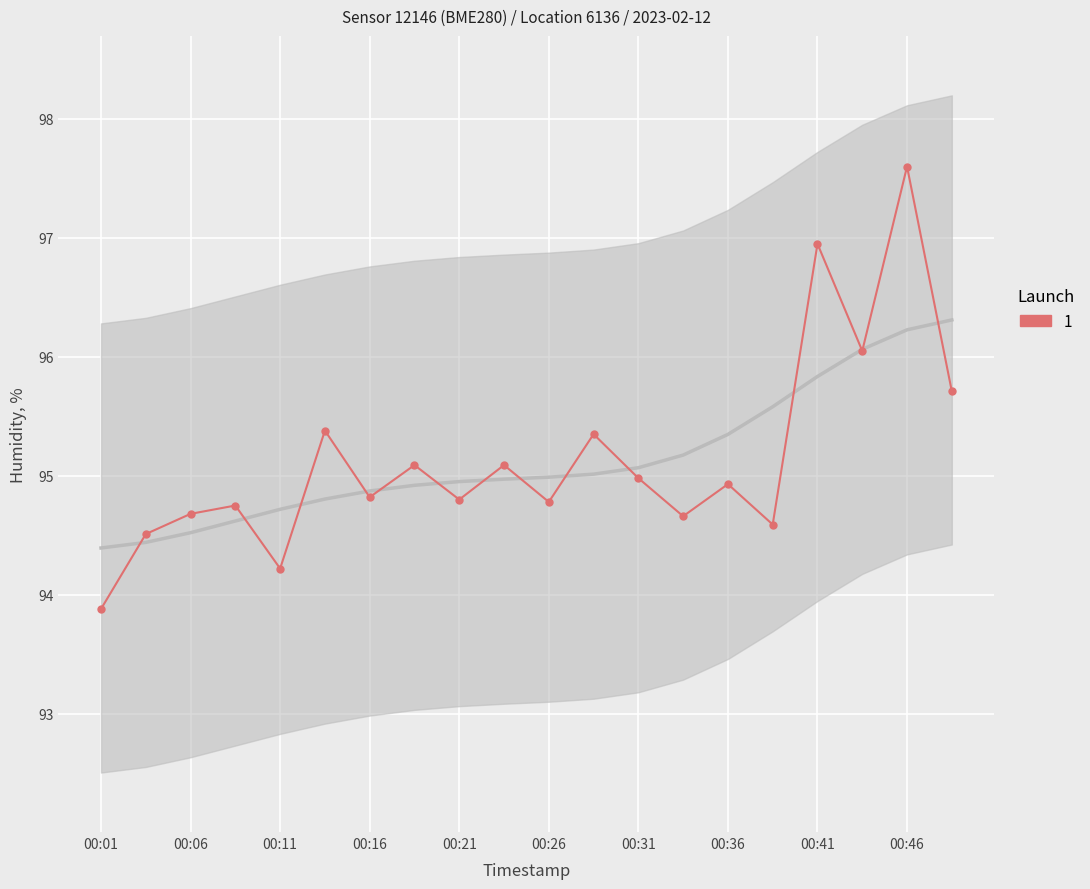

True or false: there are more than 2 points higher than both neighbors.

True